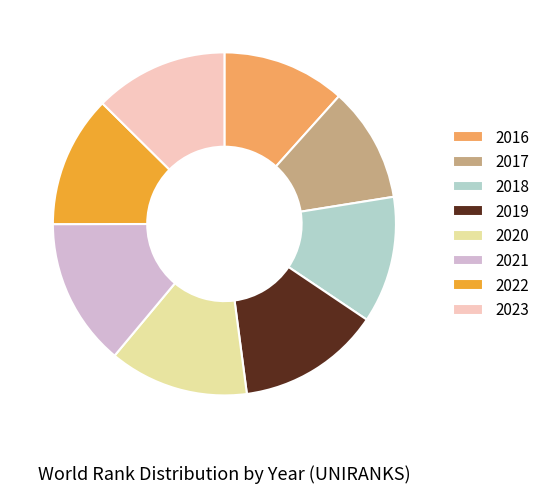

Does 2019 represent more than half of the total?

No